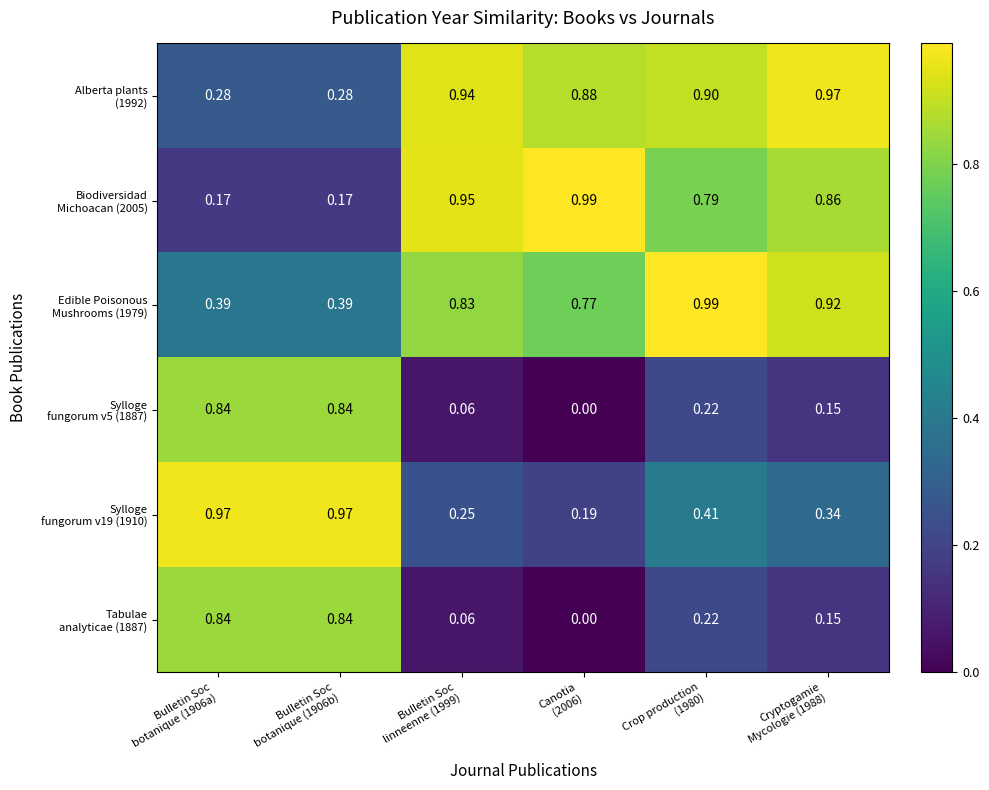

How many categories are shown in the chart?

6